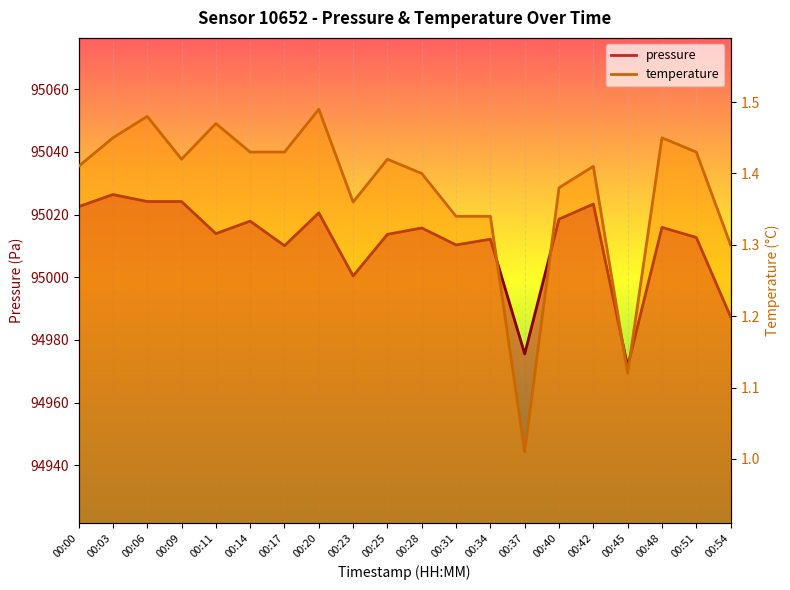

Which series has the largest total across all categories?

pressure